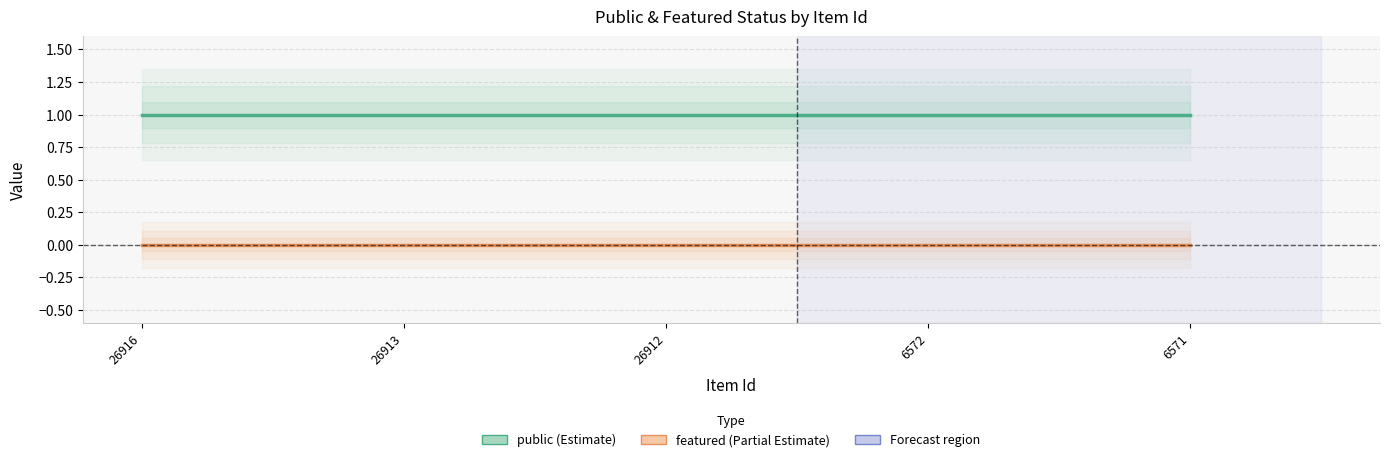

The value of public at 26912 is 1. True or false?

False